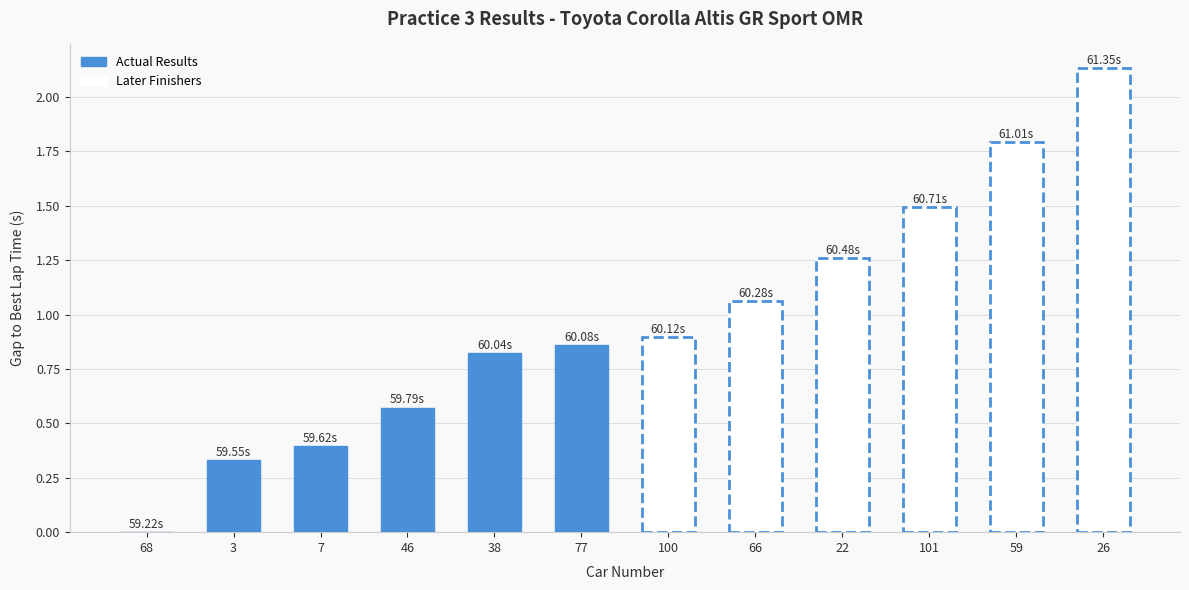

The Later Finishers series shows 0.7 at 59. True or false?

False